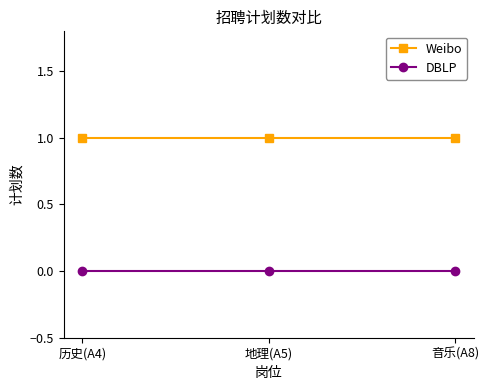

Reading right to left, what are all the values shown in this chart?

Weibo: 音乐(A8)=1	地理(A5)=1	历史(A4)=1
DBLP: 音乐(A8)=0	地理(A5)=0	历史(A4)=0